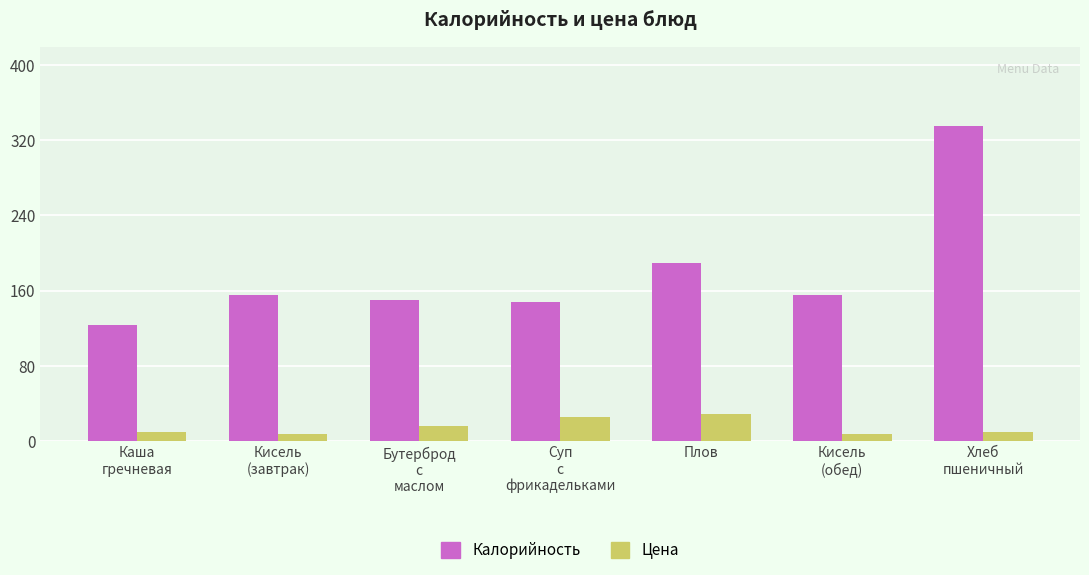

What is the label of the 2nd bar from the left?

Кисель
(завтрак)